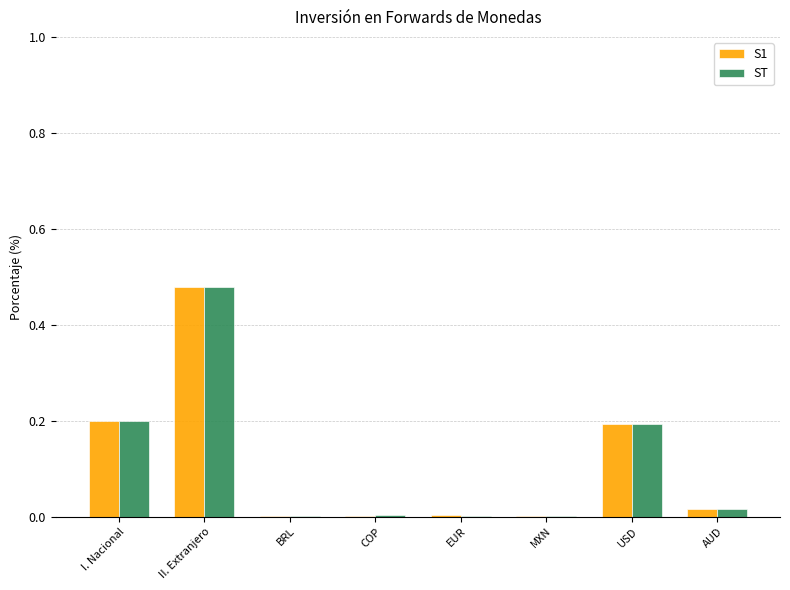

At which category is the sum across all series the highest?

II. Extranjero